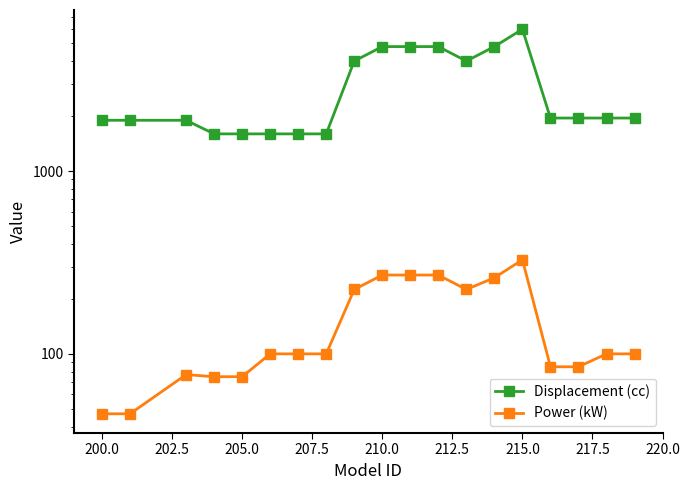

True or false: Power (kW) and Displacement (cc) cross at least once.

False